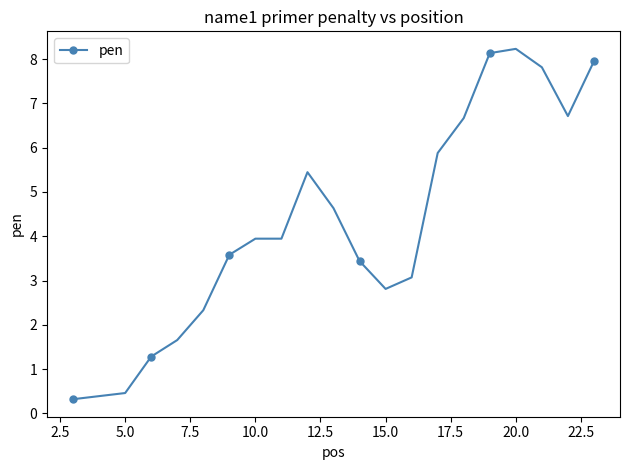

What is the value of the 12th point from the left?

2.8